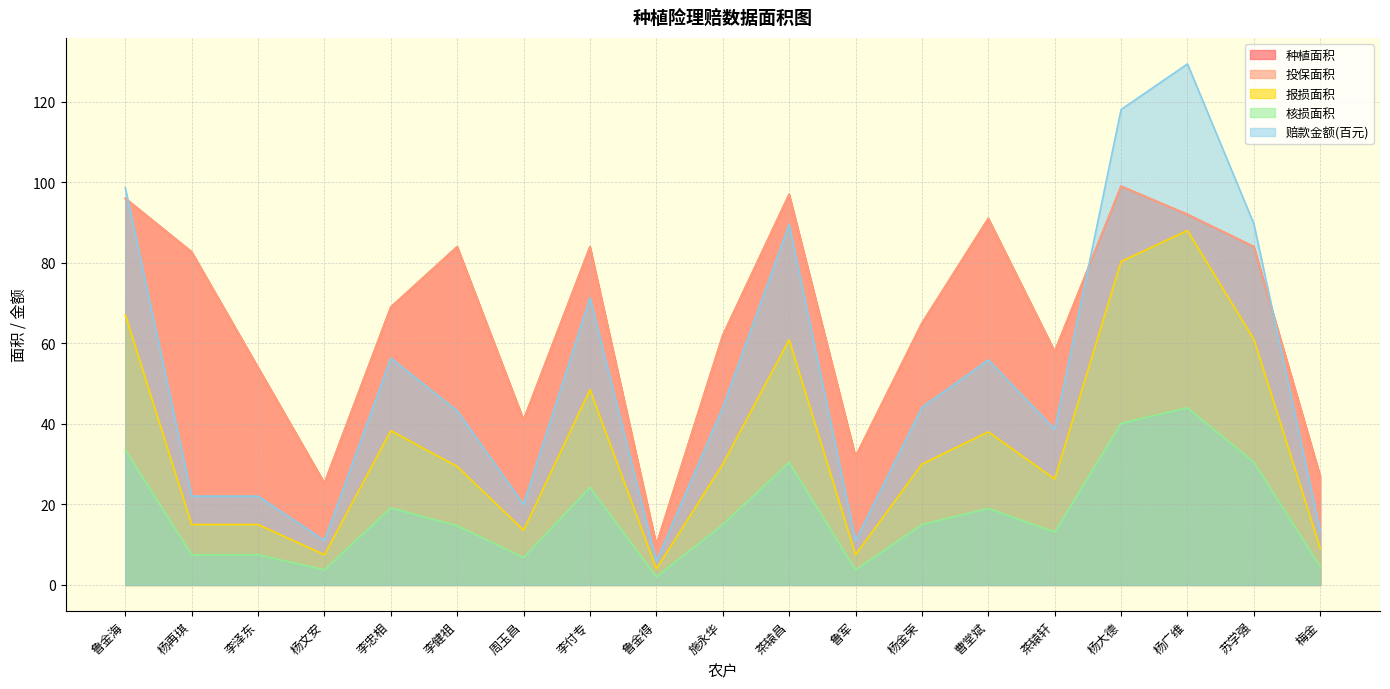

What is the value of the 投保面积 point at the 6th from the left?

84.0